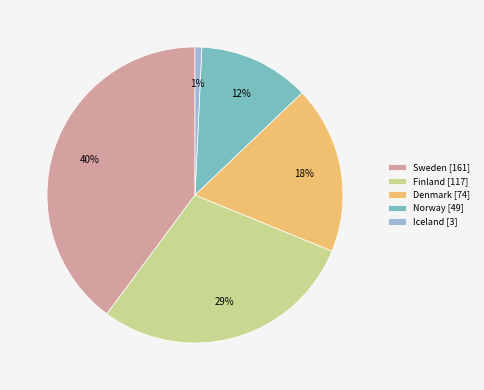

How many segments does this pie chart have?

5